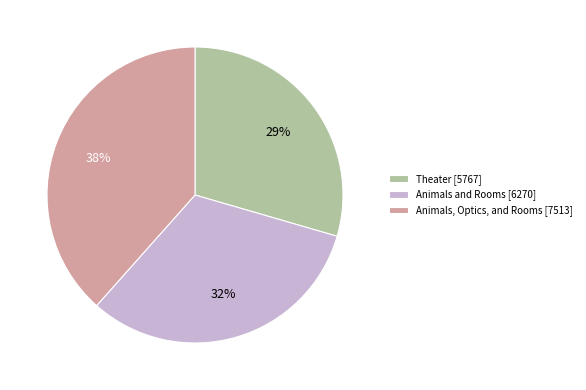

What is the ratio of the value at Animals, Optics, and Rooms [7513] to the value at Theater [5767]?

1.3